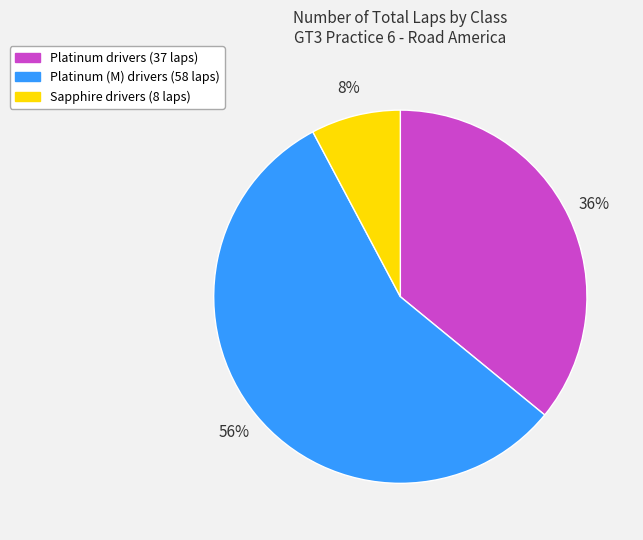

To the nearest percent, what is the average slice percentage?

33%